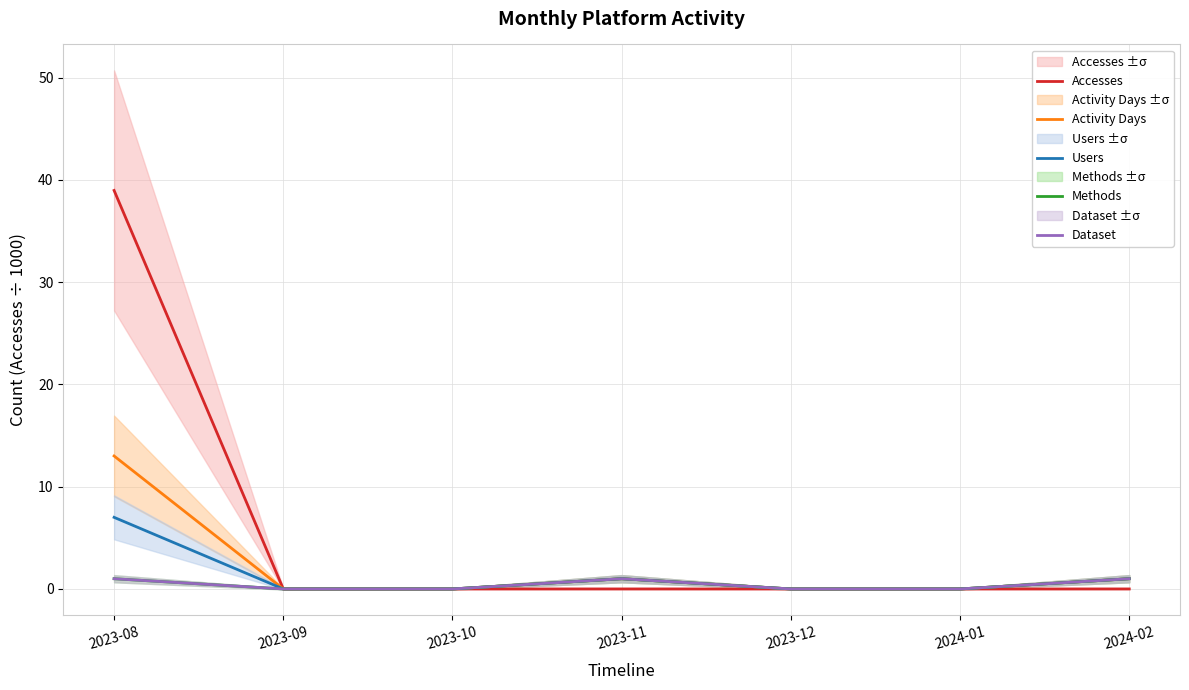

Rank the categories by Dataset value from lowest to highest.

2023-09, 2023-10, 2023-12, 2024-01, 2023-08, 2023-11, 2024-02